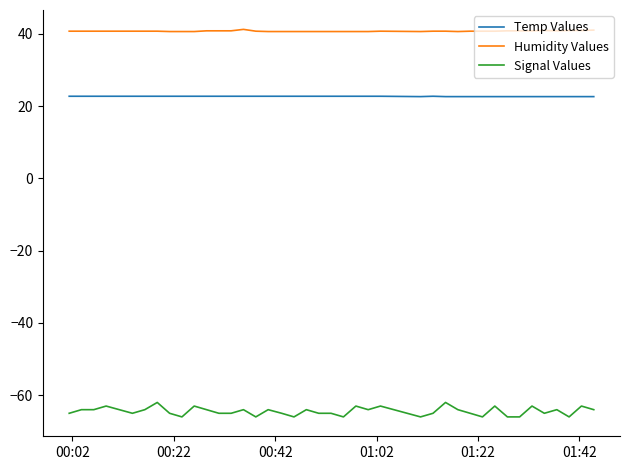

Rank the series by their average value, from lowest to highest.

Signal Values, Temp Values, Humidity Values